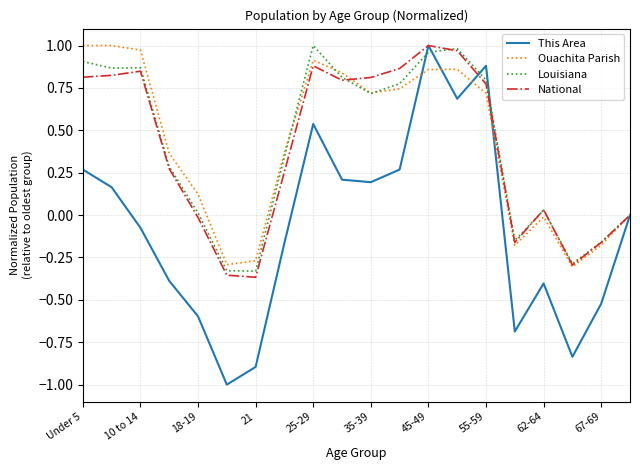

Which series has the largest range (max minus min)?

This Area